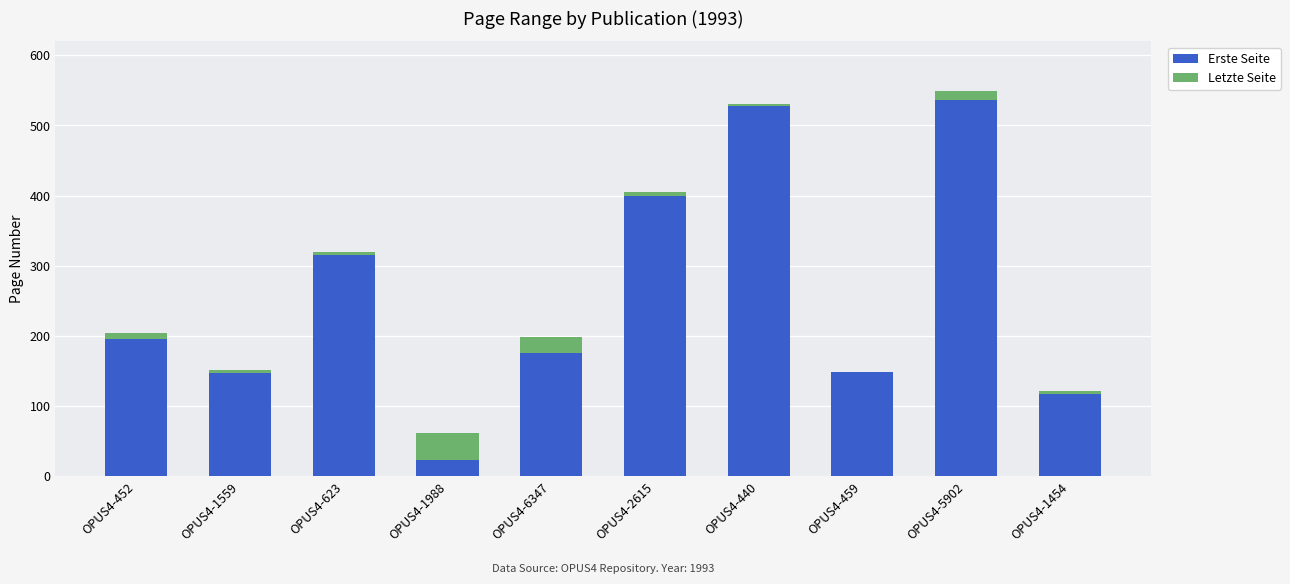

What is the highest value of the Erste Seite series?

537